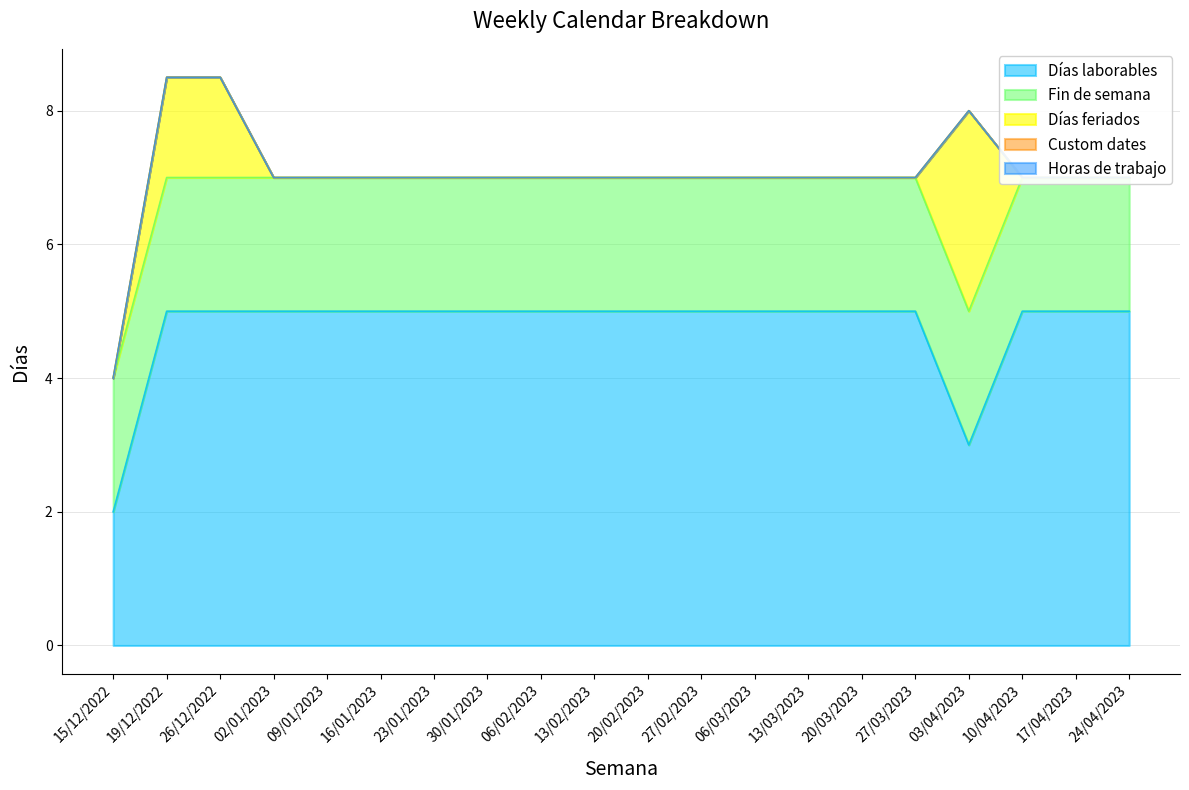

Which series has the largest range (max minus min)?

Días laborables